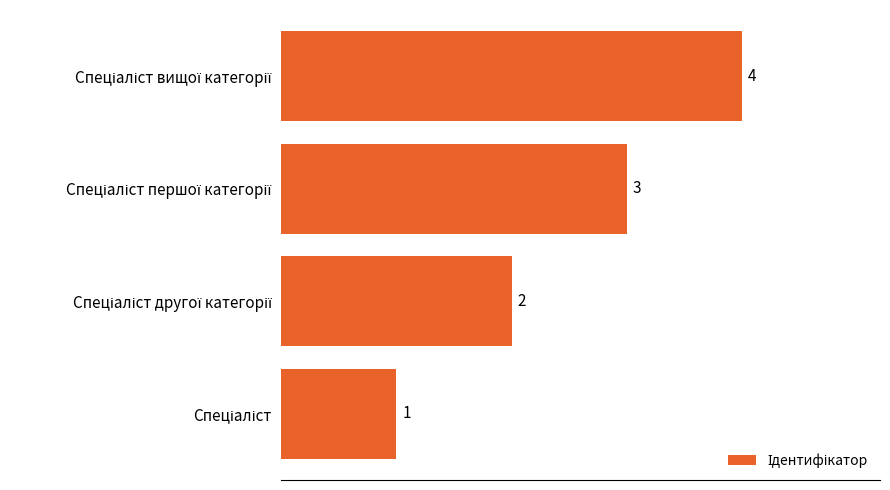

What is the difference between the maximum and minimum values?

3